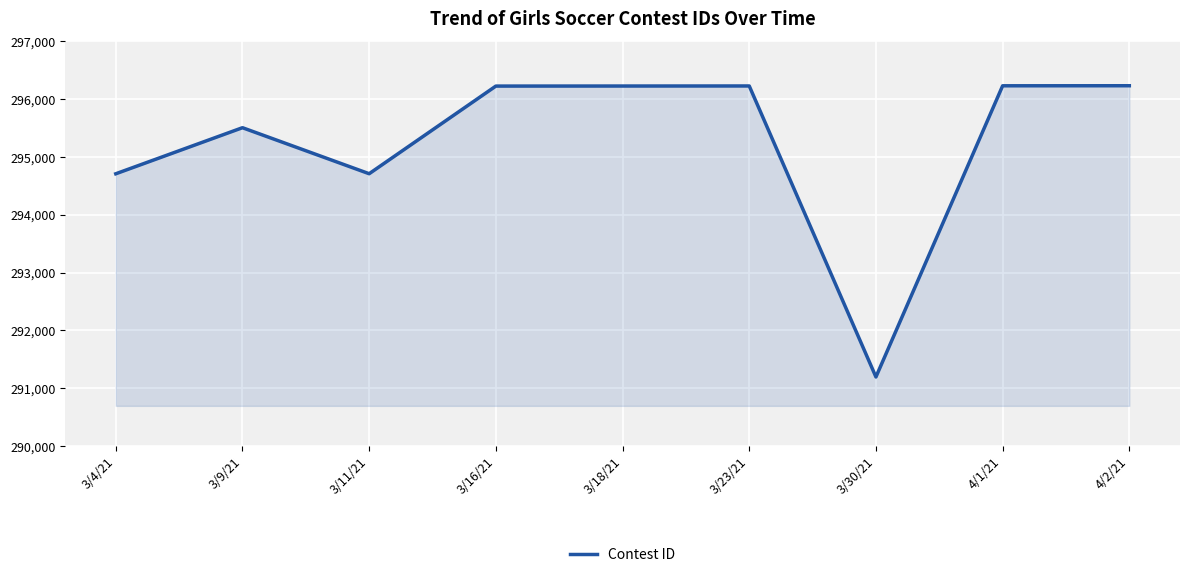

What is the approximate value at 3/4/21, to the nearest 10?

294710